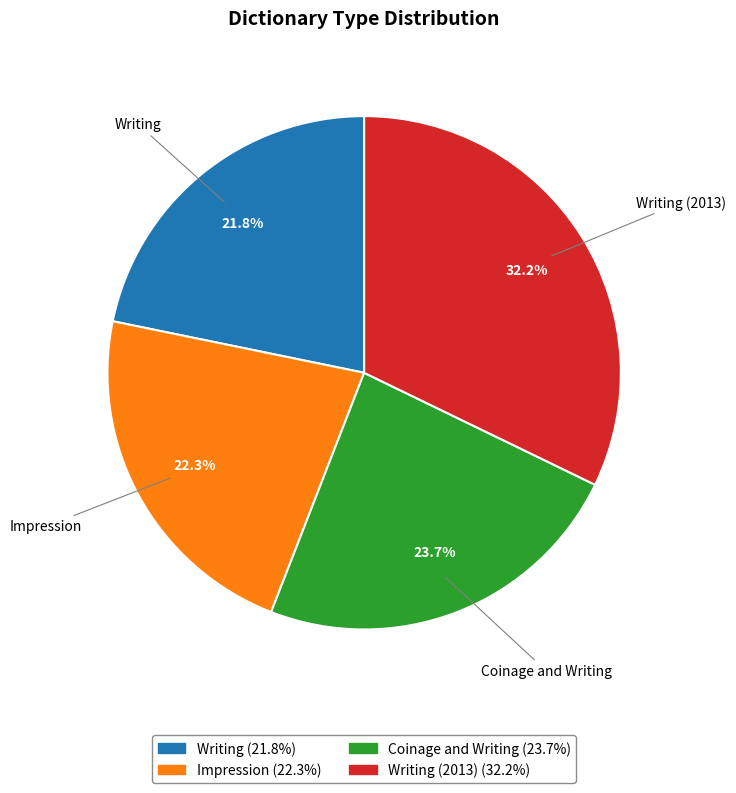

Does any single category account for the majority?

No